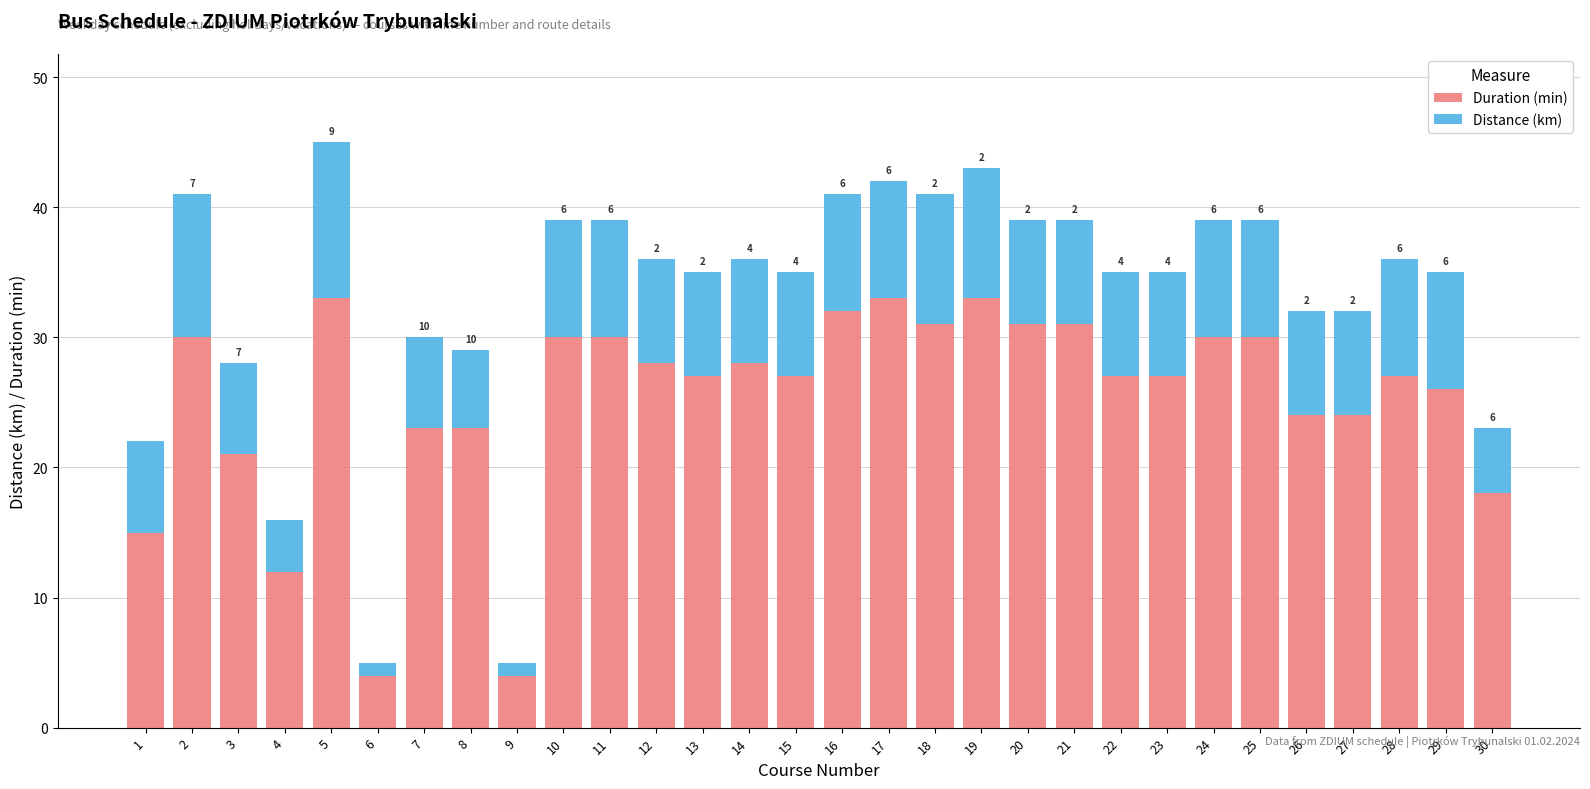

The Duration (min) series shows 20 at 18. True or false?

False